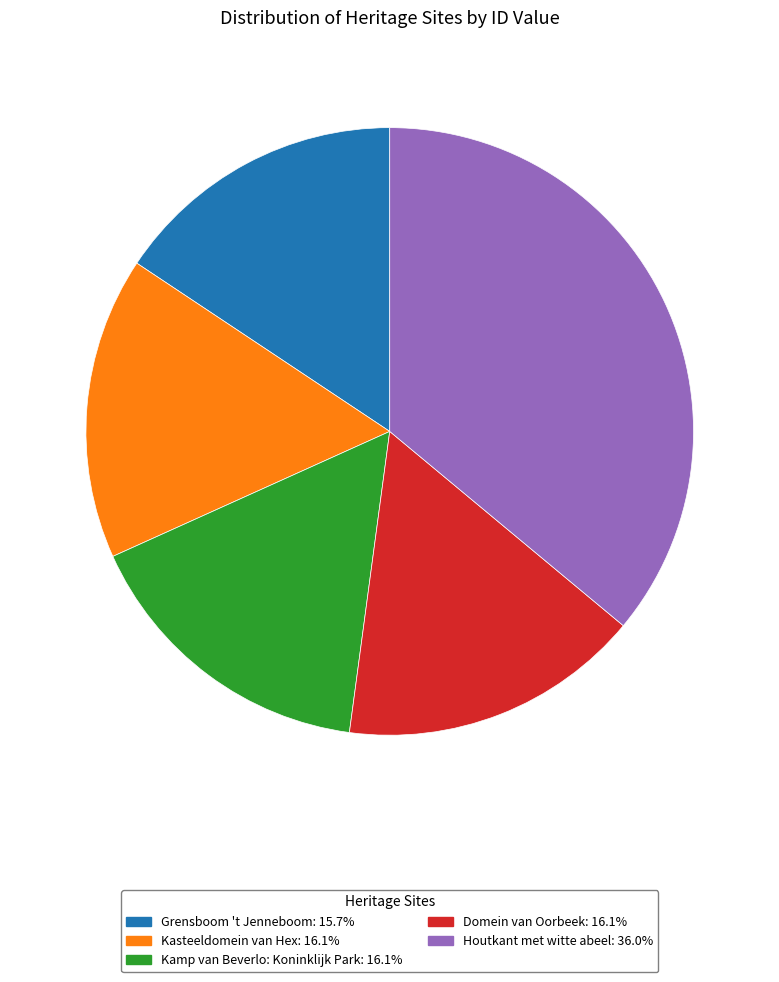

Is it true that Kasteeldomein van Hex is 24% of the pie?

False